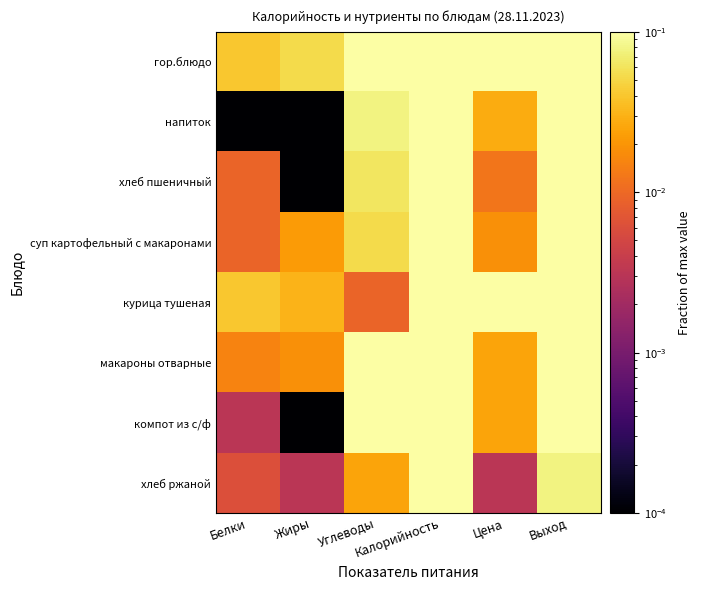

Which series has the largest total across all categories?

гор.блюдо